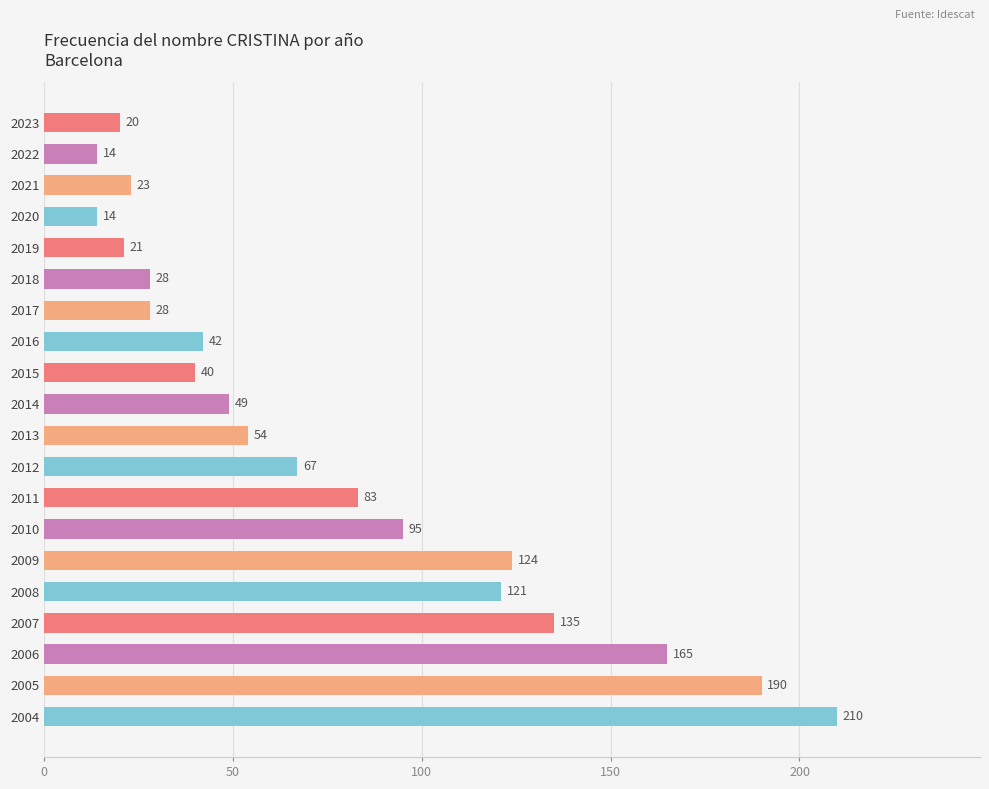

What value does the data have at 2015, to the nearest 5?

40